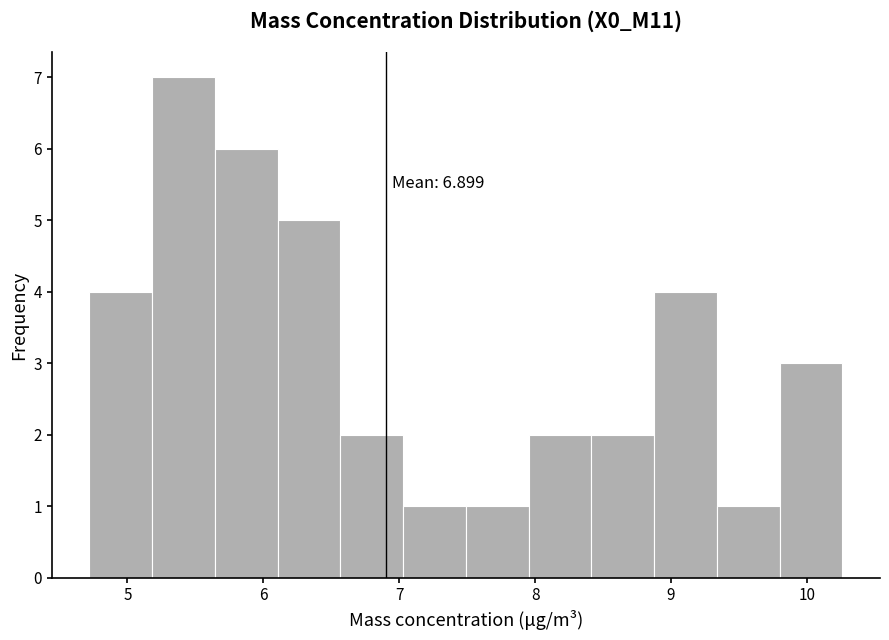

Over which range of the x-axis is the bar tallest?

5.2 to 5.6